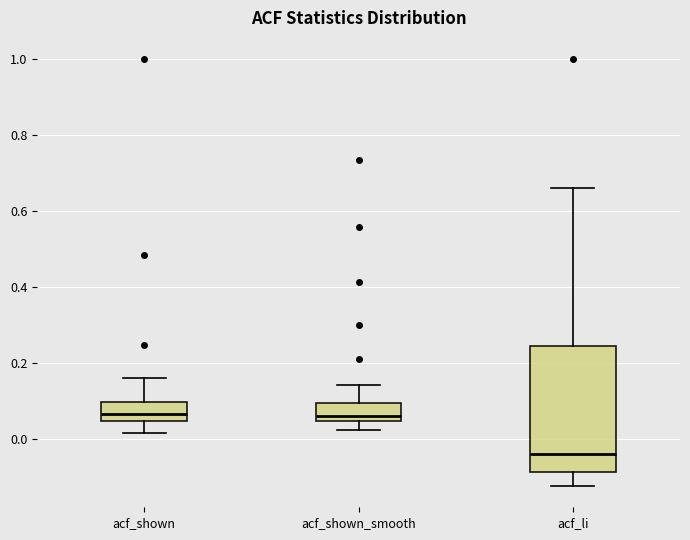

Which box is the tallest, from its lower edge to its upper edge?

acf_li